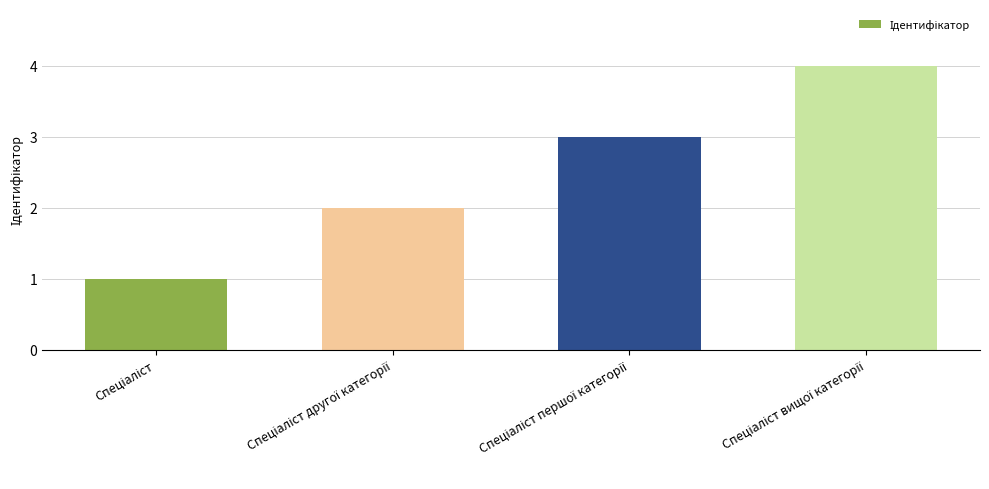

What is the greatest value displayed?

4